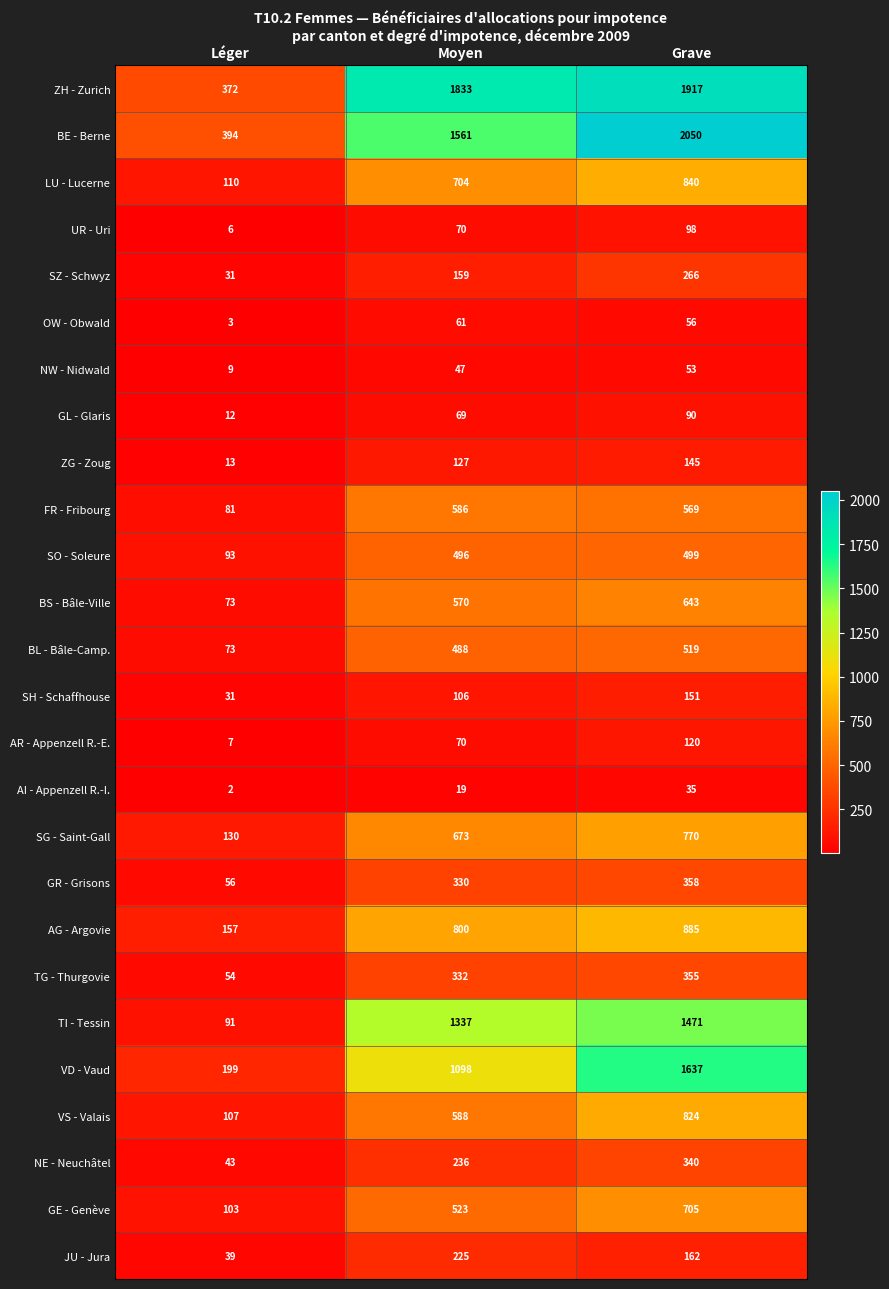

What is the spread (max minus min) of values at Léger?

392